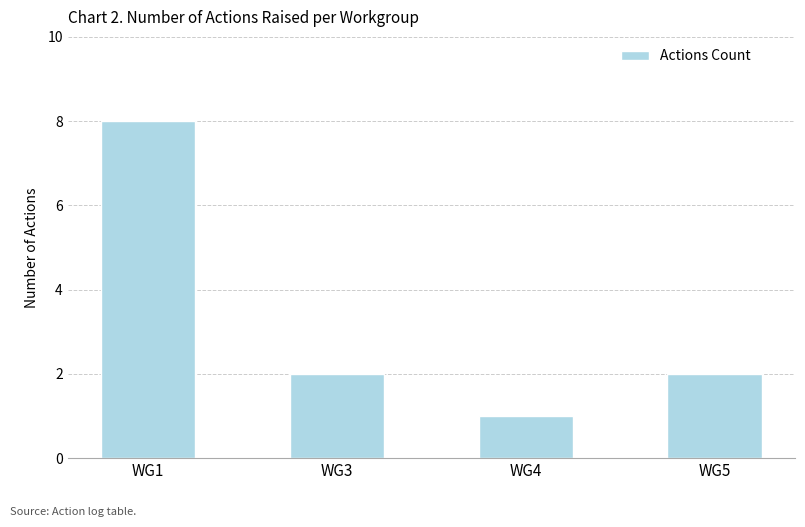

The value at WG4 is 0. True or false?

False